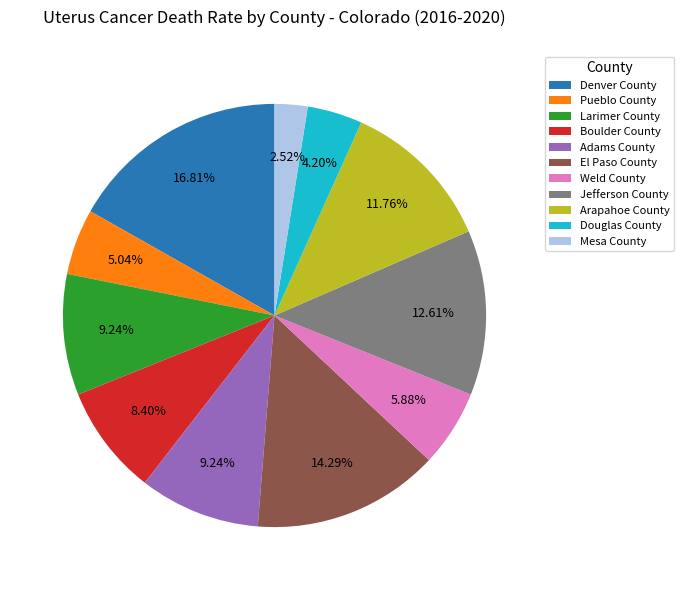

How many segments does this pie chart have?

11